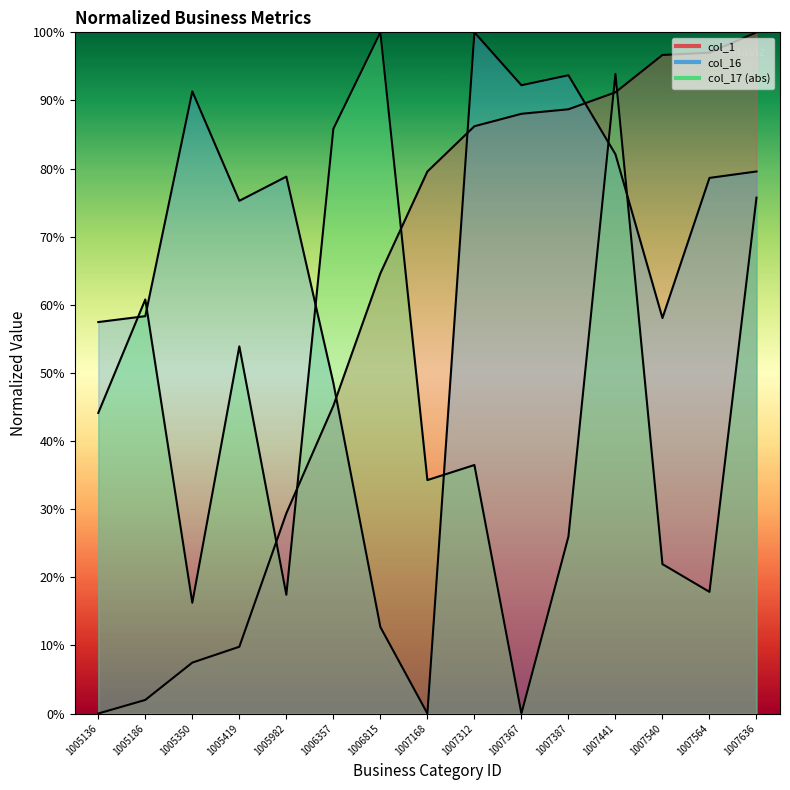

What is the average value of the col_17 series?

45.6